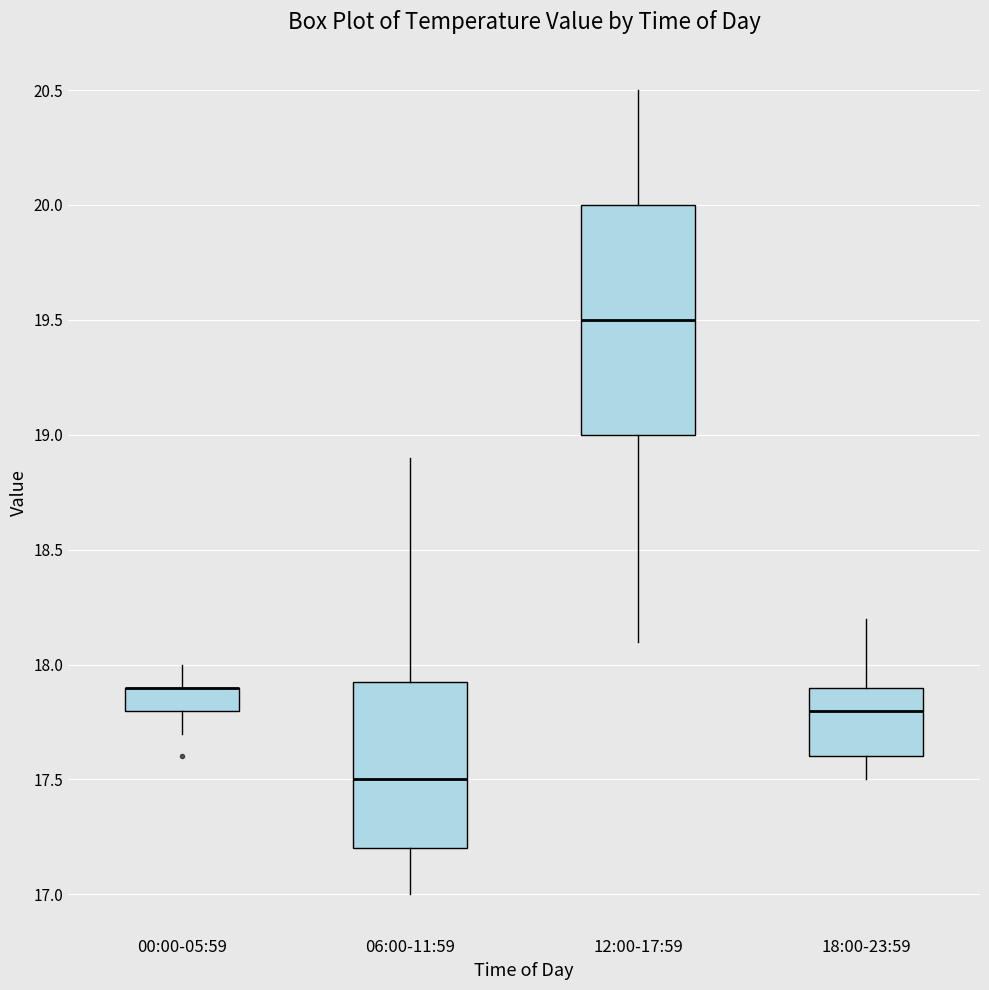

Where does the median line of the box for 18:00-23:59 sit on the y-axis? The values are not printed on the chart, so give them approximately, as read against the axis.

17.80